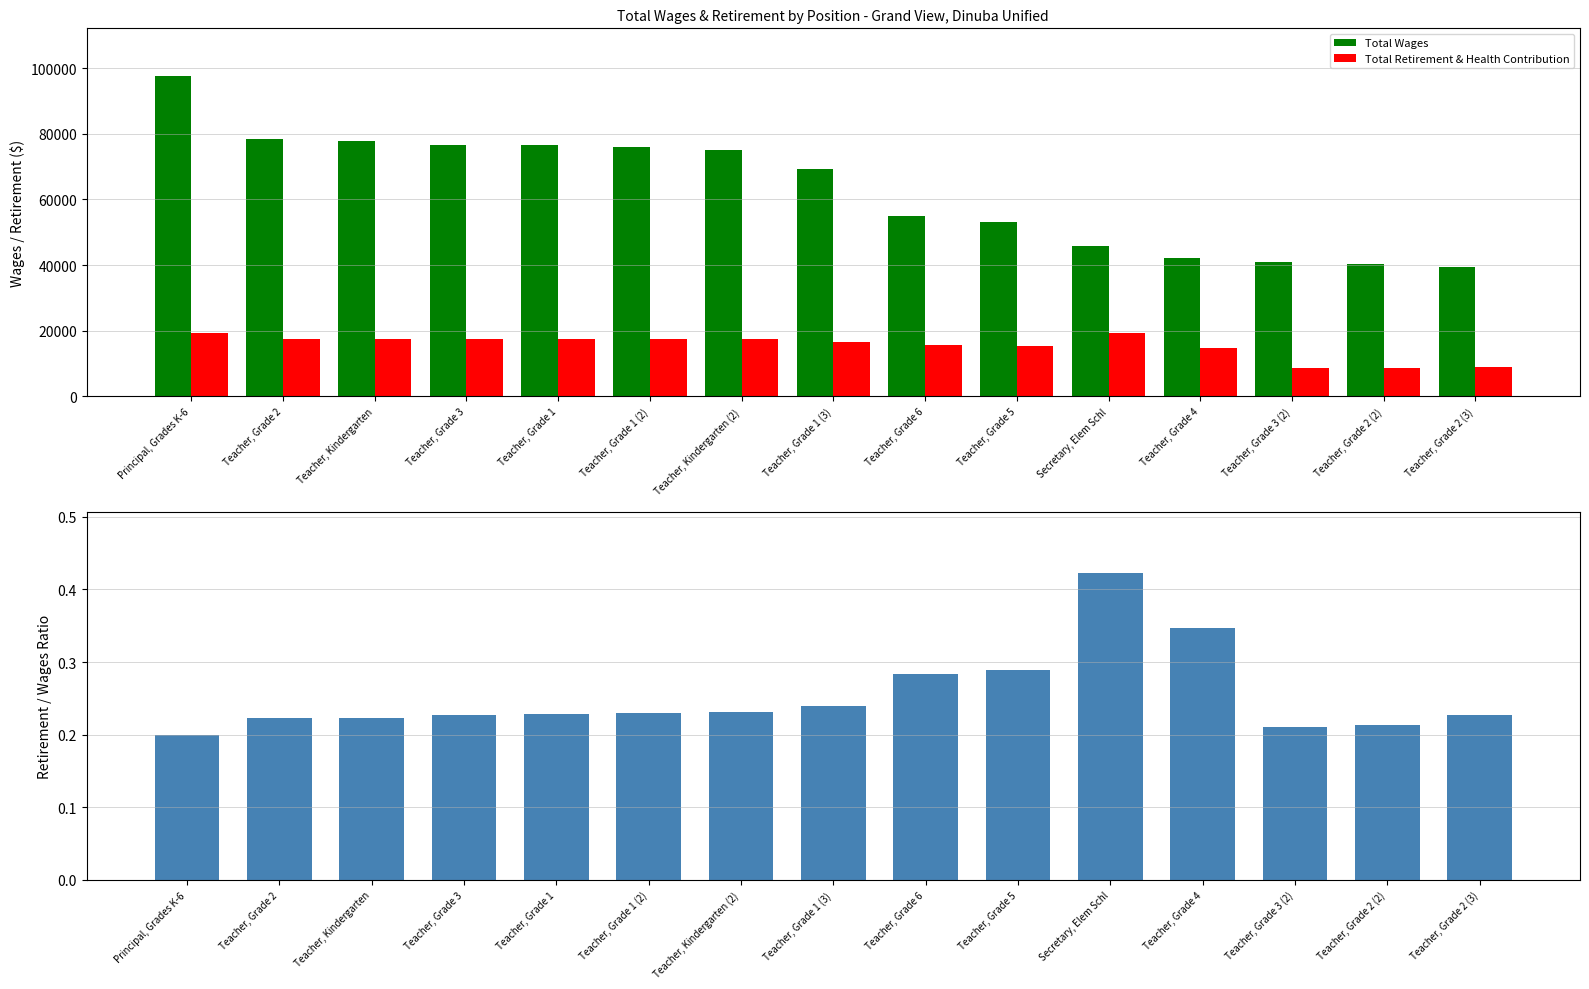

What is the value of the Total Wages bar at the 2nd from the left?

78563